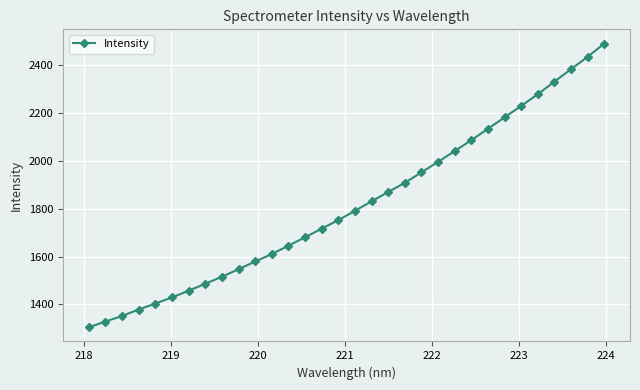

What is the value of the 13th point from the left?

1645.4